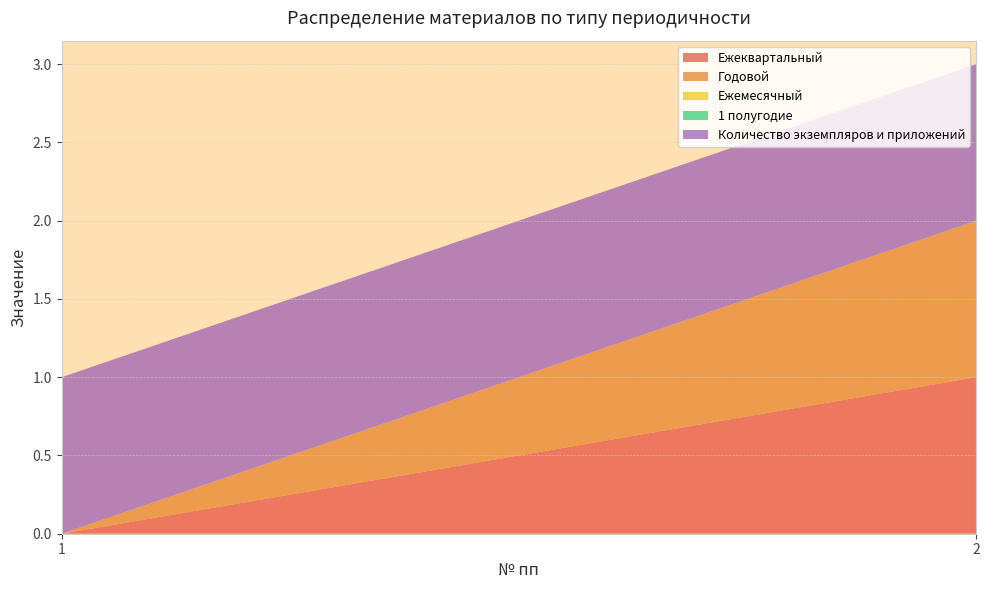

Reading left to right, what are all the values shown in this chart?

Ежеквартальный: 1=0	2=1
Годовой: 1=0	2=1
Ежемесячный: 1=0	2=0
1 полугодие: 1=0	2=0
Количество экземпляров и приложений: 1=1	2=1